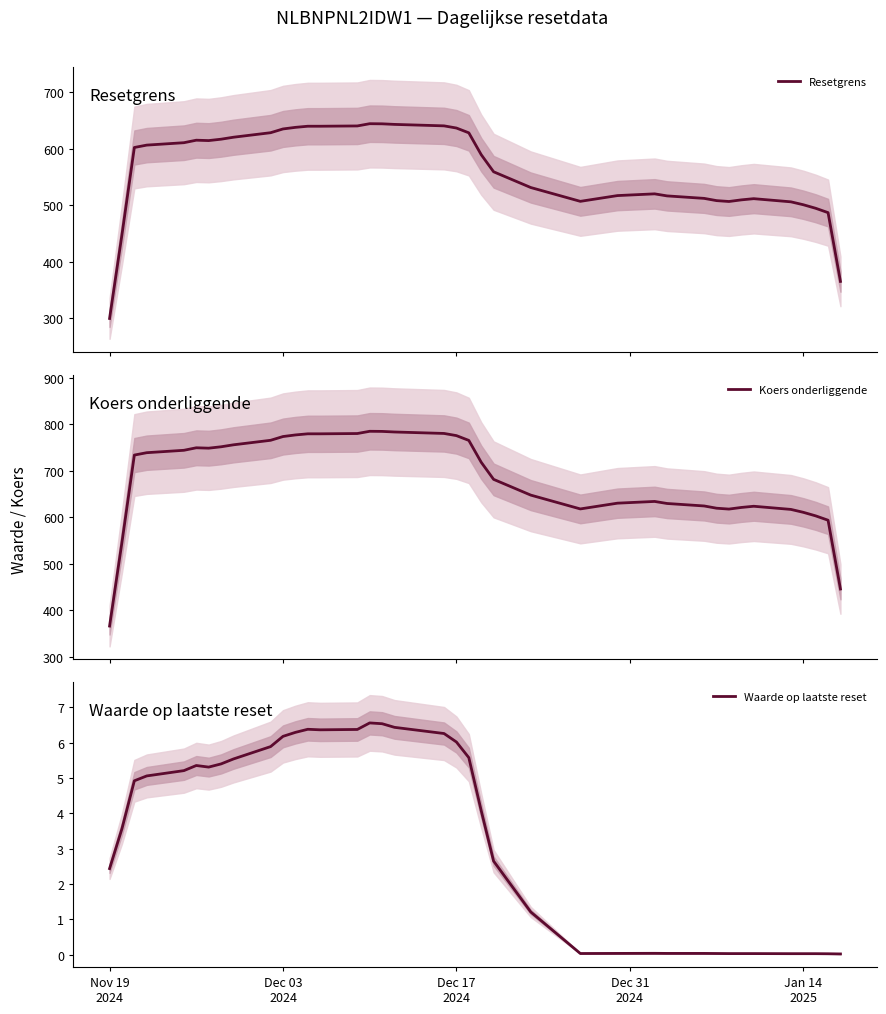

List the series in order of their peak value, highest first.

Koers onderliggende, Resetgrens, Waarde op laatste reset